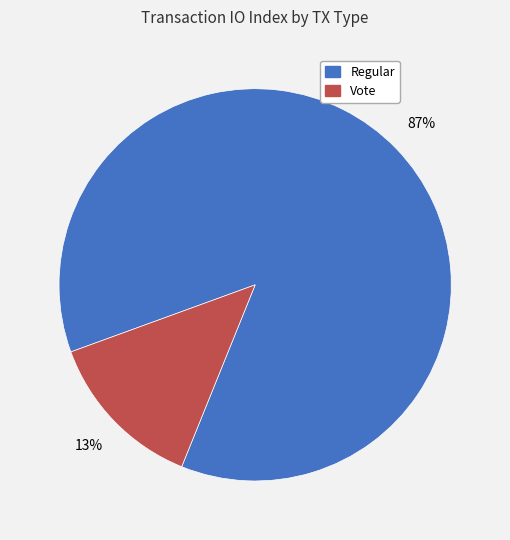

Is there any slice that represents more than half of the pie?

Yes